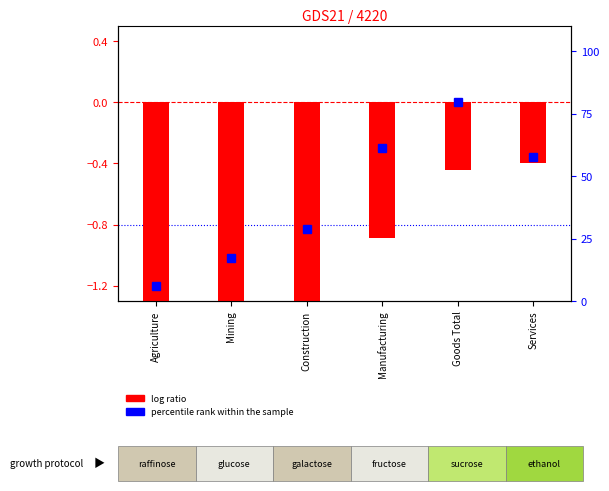

Which series has the widest spread of values?

log ratio